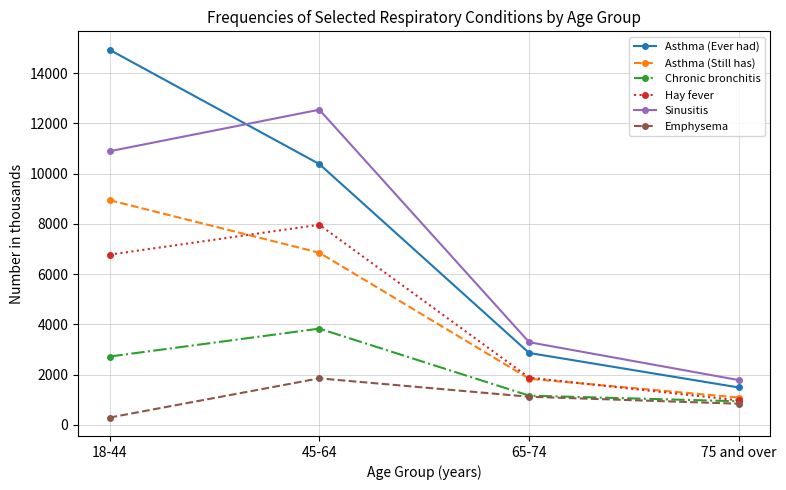

True or false: Chronic bronchitis has a value of 3831 at 45-64.

True